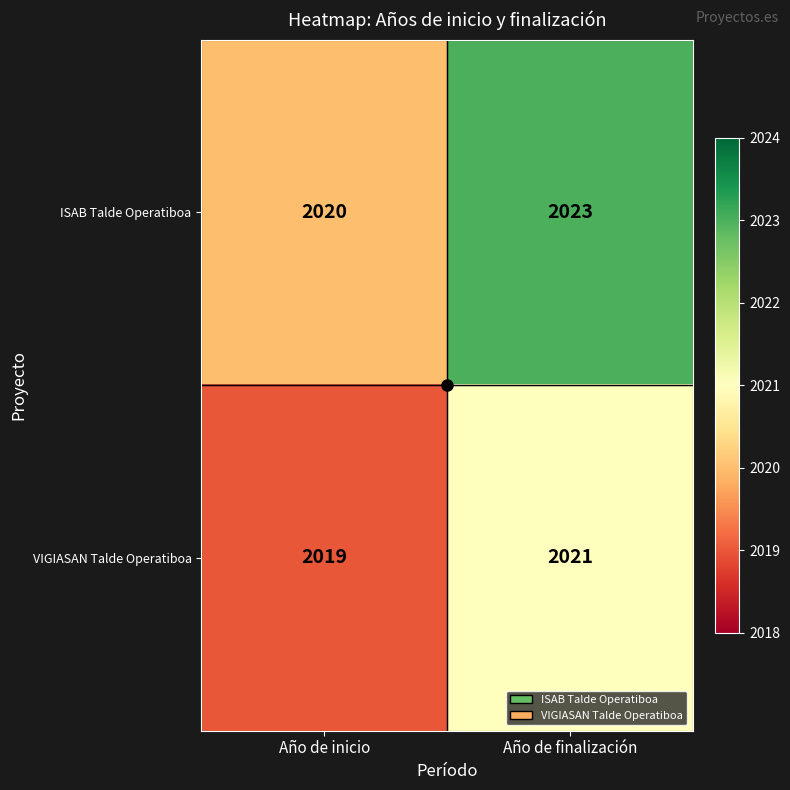

What is the sum of all VIGIASAN Talde Operatiboa values?

4040